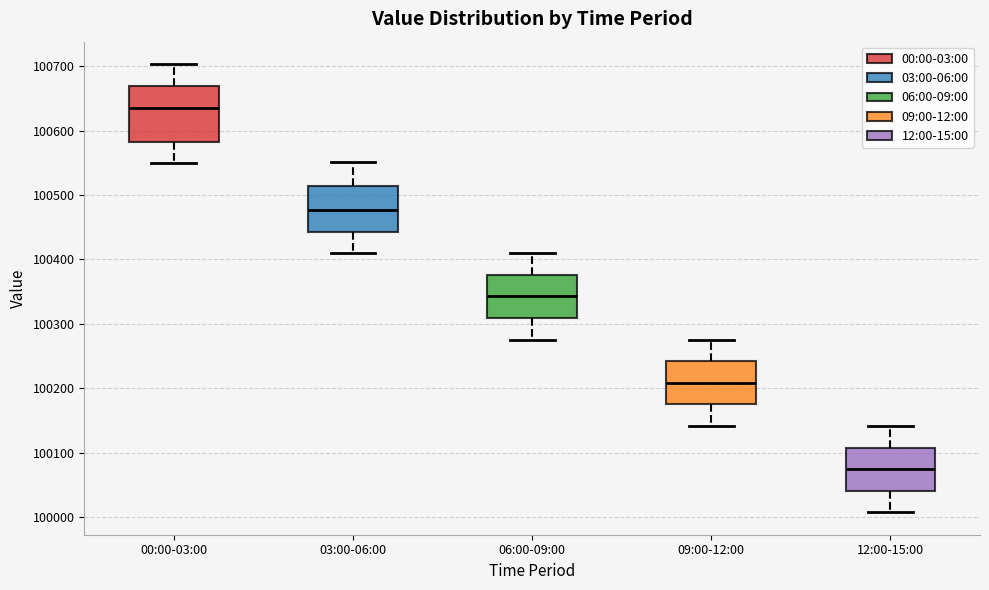

Reading left to right, transcribe this box plot: for each box, give where its median line is, the range the box spans, and where its two whiskers end, as read against the y-axis. The values are not printed on the chart, so give them approximately, as read against the axis.

00:00-03:00: median 100640, box 100580 to 100670, whiskers 100550 to 100700
03:00-06:00: median 100480, box 100440 to 100510, whiskers 100410 to 100550
06:00-09:00: median 100340, box 100310 to 100380, whiskers 100280 to 100410
09:00-12:00: median 100210, box 100170 to 100240, whiskers 100140 to 100280
12:00-15:00: median 100070, box 100040 to 100110, whiskers 100010 to 100140